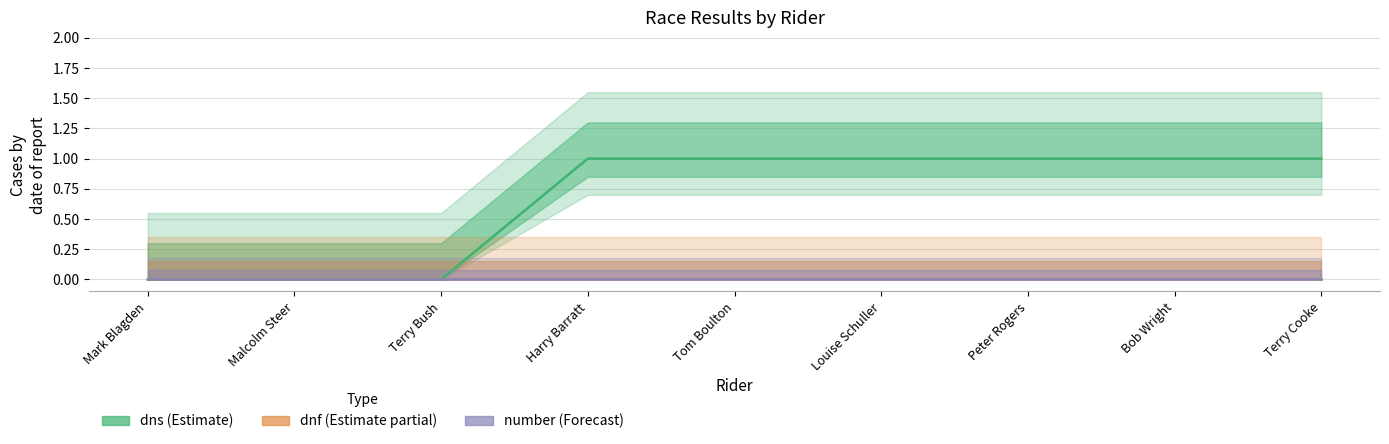

What is the label of the 1st point from the right?

Terry Cooke